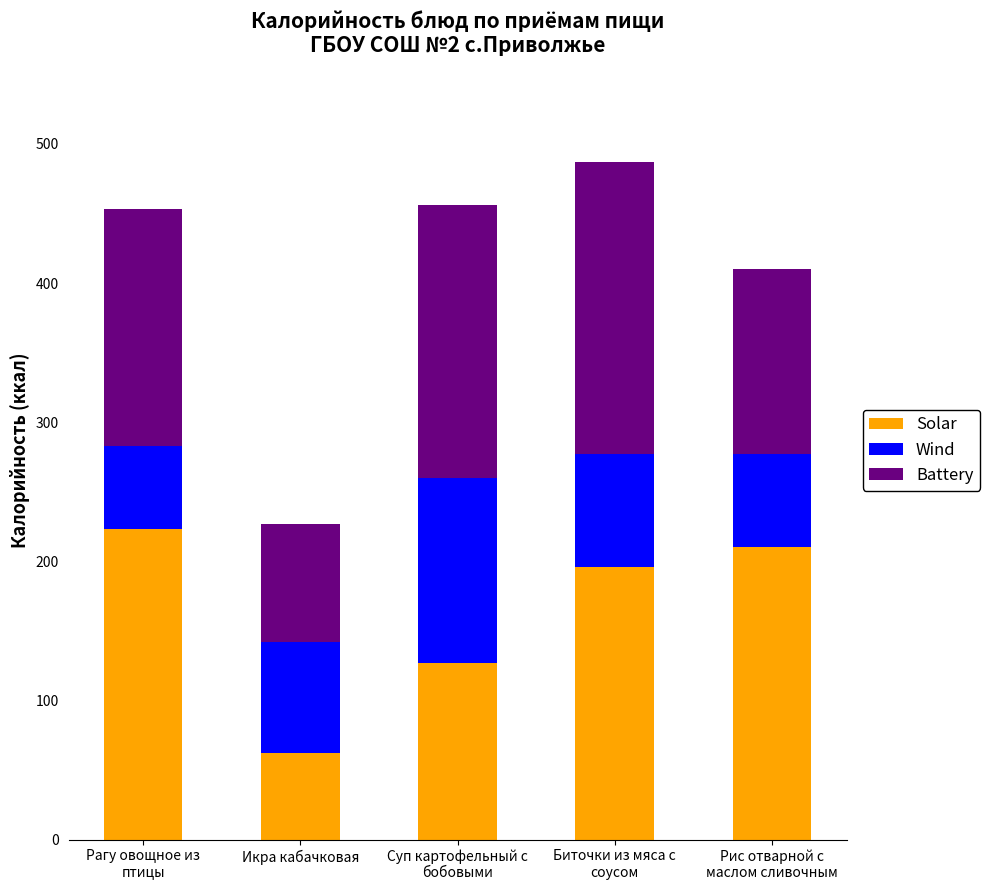

What is the maximum value for Solar?

223